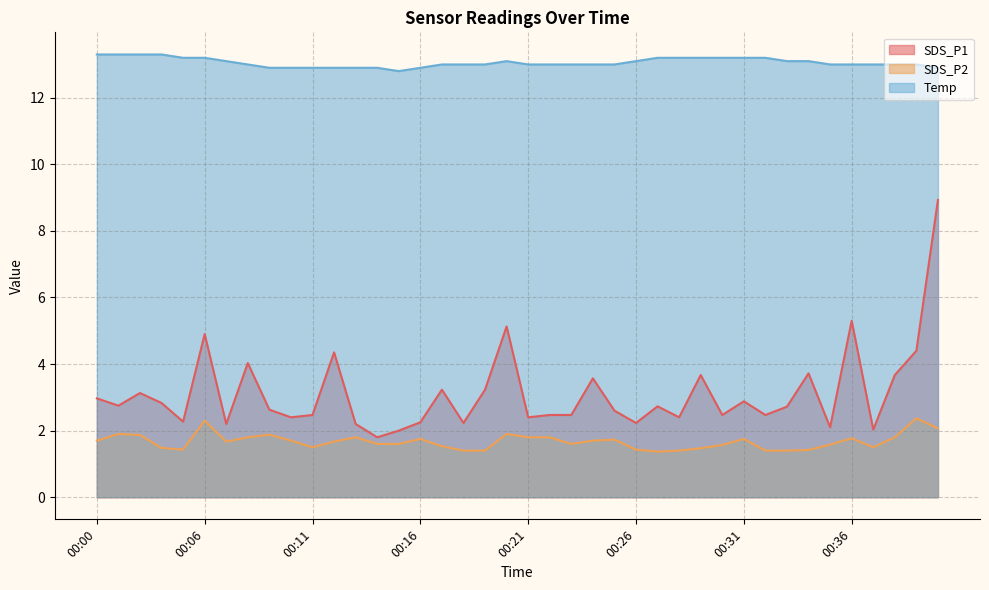

How many data points in Temp are less than 13?

9